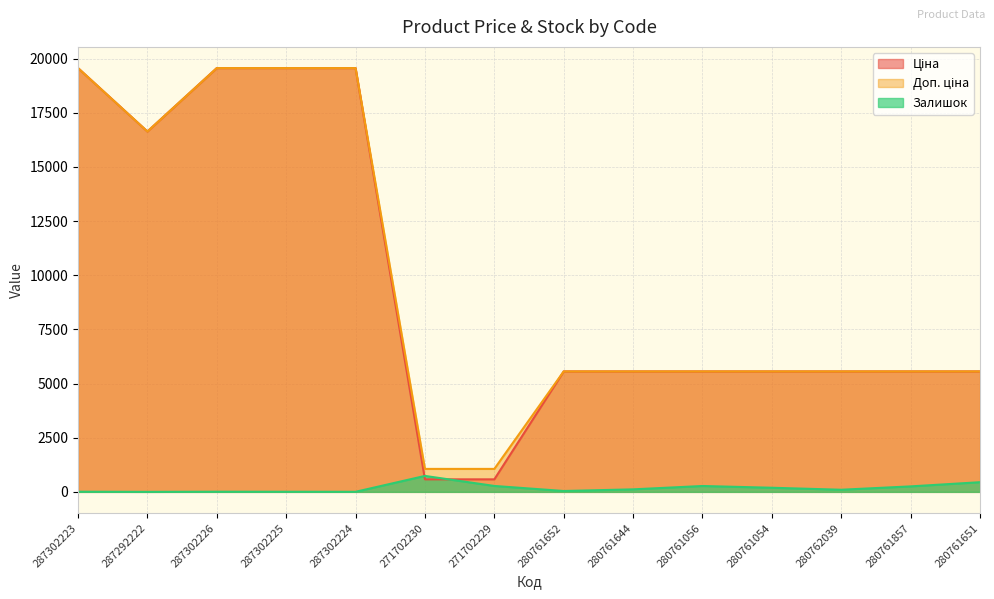

Which has a higher value, 280762039 or 280761056?

280762039